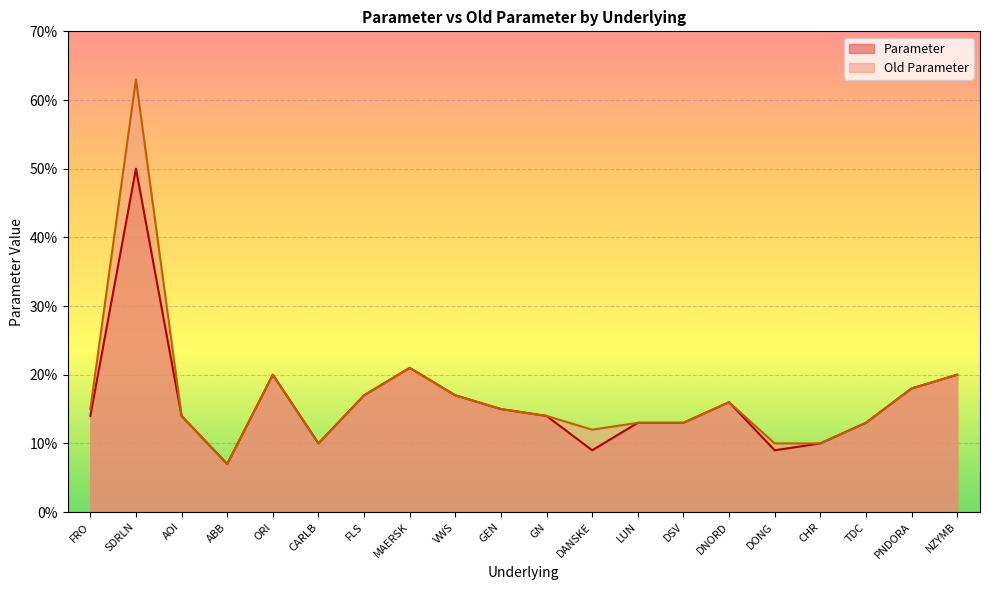

How many lines are shown in the chart?

2